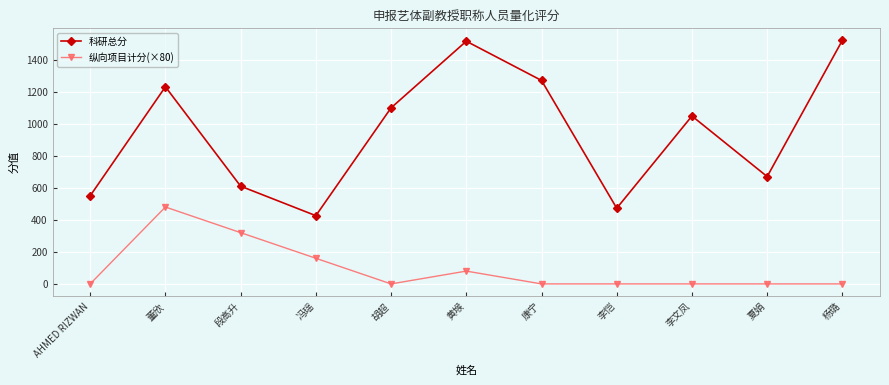

Which series has the widest spread of values?

科研总分